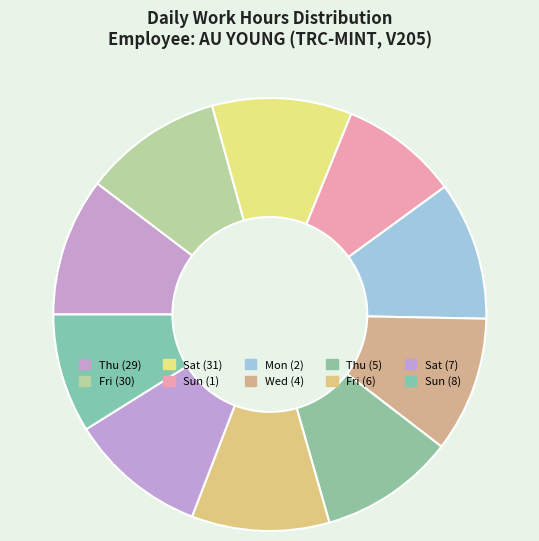

Which slice is the smallest?

Sun (1)